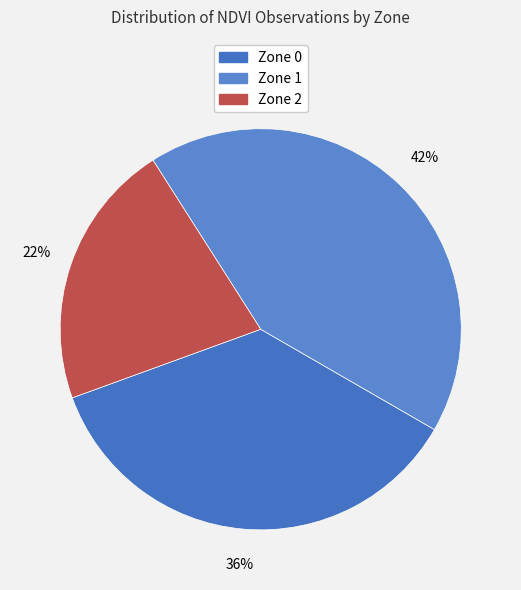

Count the number of slices in the pie.

3